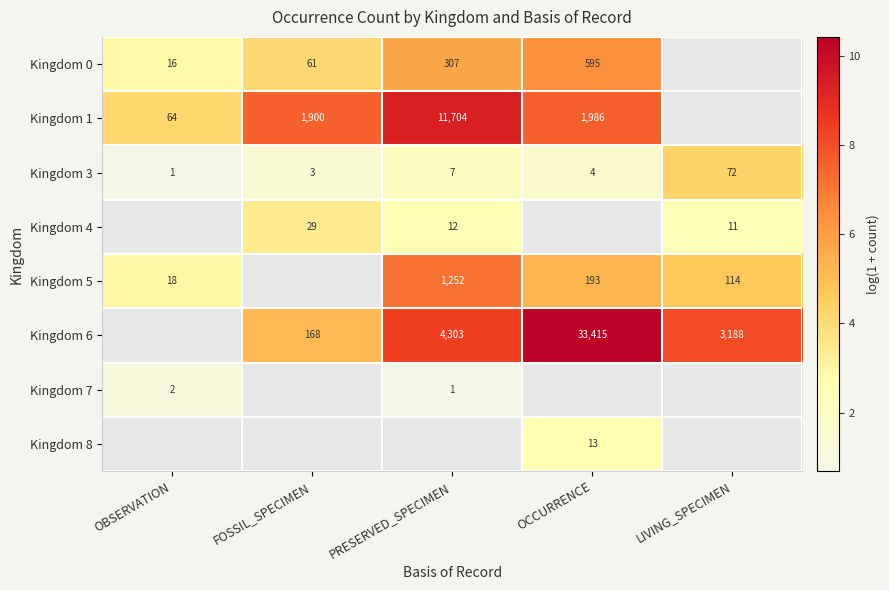

At which label is Kingdom 3 closest to 36?

PRESERVED_SPECIMEN